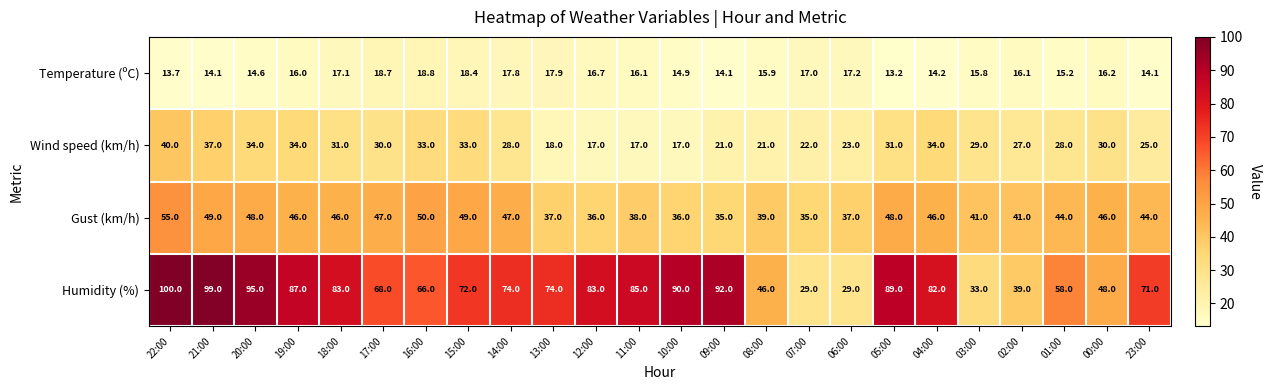

Which series has the largest total across all categories?

Humidity (%)